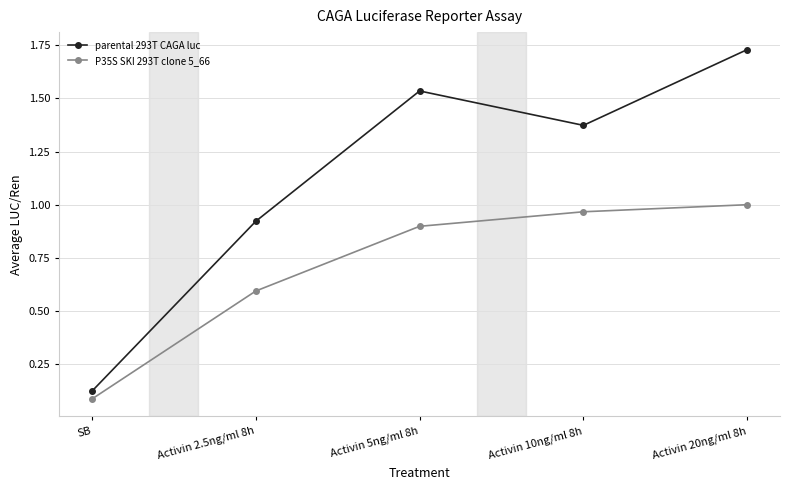

What is the difference between the P35S SKI 293T clone 5_66 values at Activin 5ng/ml 8h and Activin 2.5ng/ml 8h?

0.3